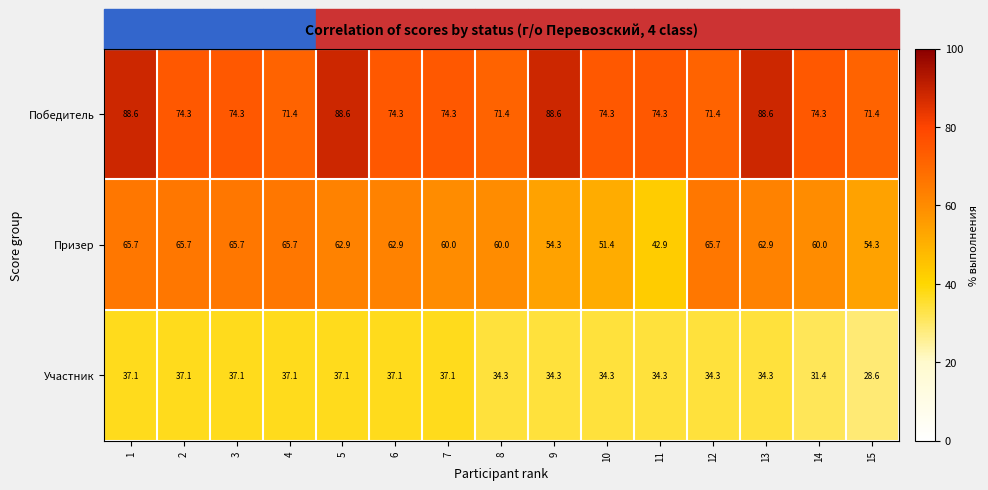

What is the difference between the Победитель values at 11 and 1?

14.3